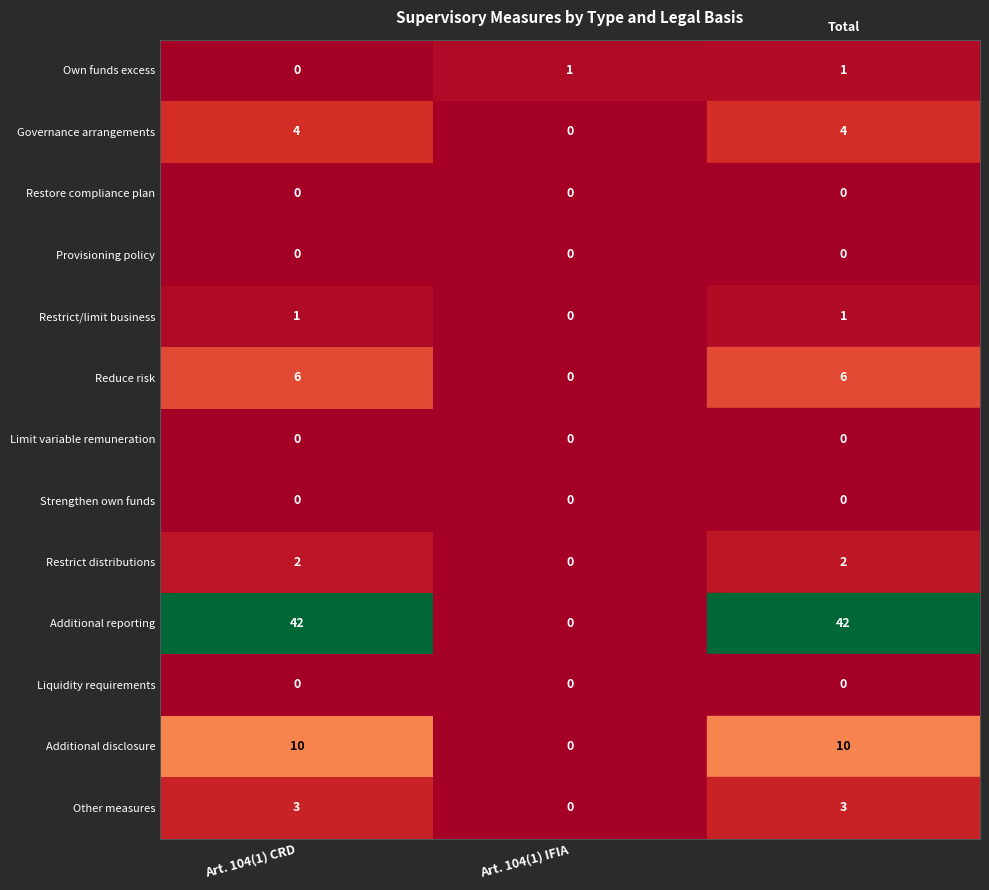

List the labels in order of Additional reporting value, largest first.

Art. 104(1) CRD, Art. 104(1) IFIA